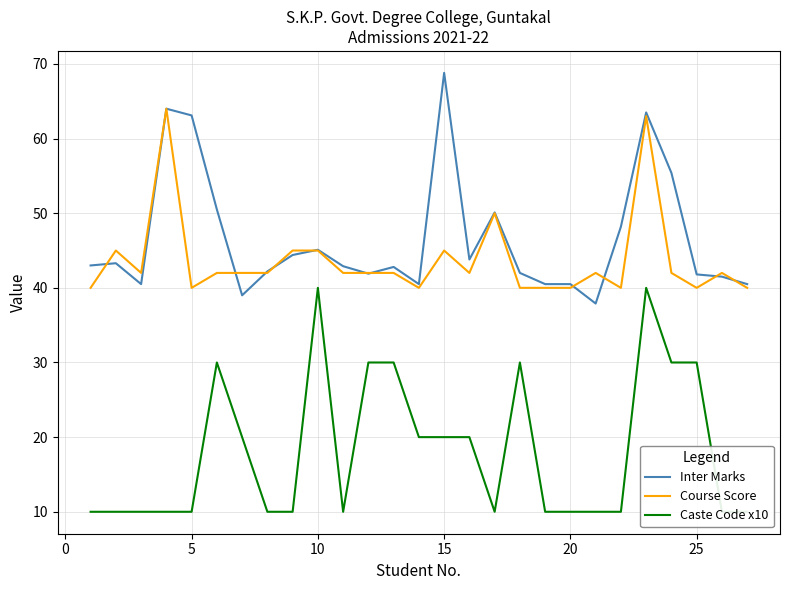

What is the highest value of the Inter Marks series?

68.8